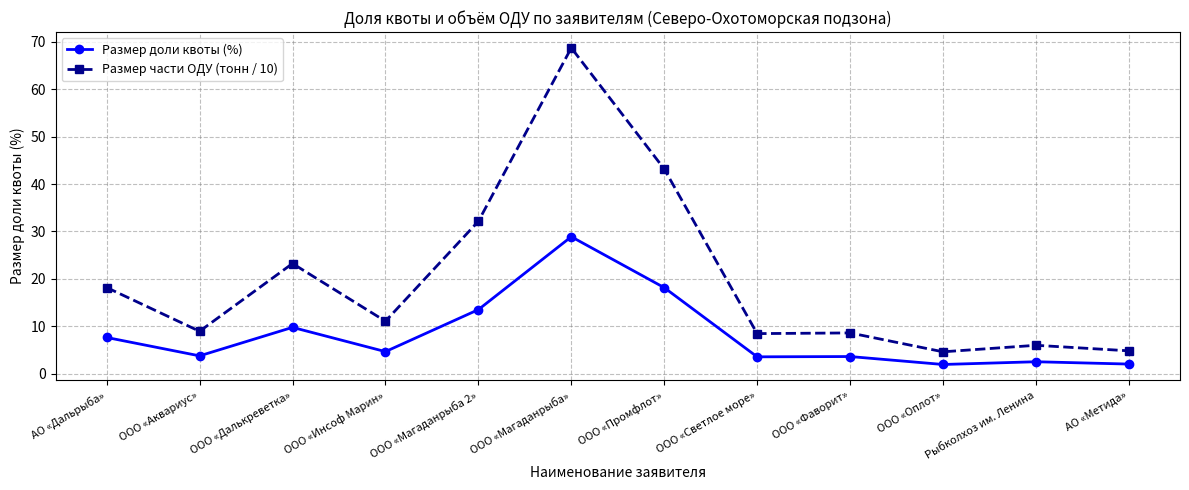

Which category has the highest value in the Размер части ОДУ (тонн / 10) series?

ООО «Магаданрыба»